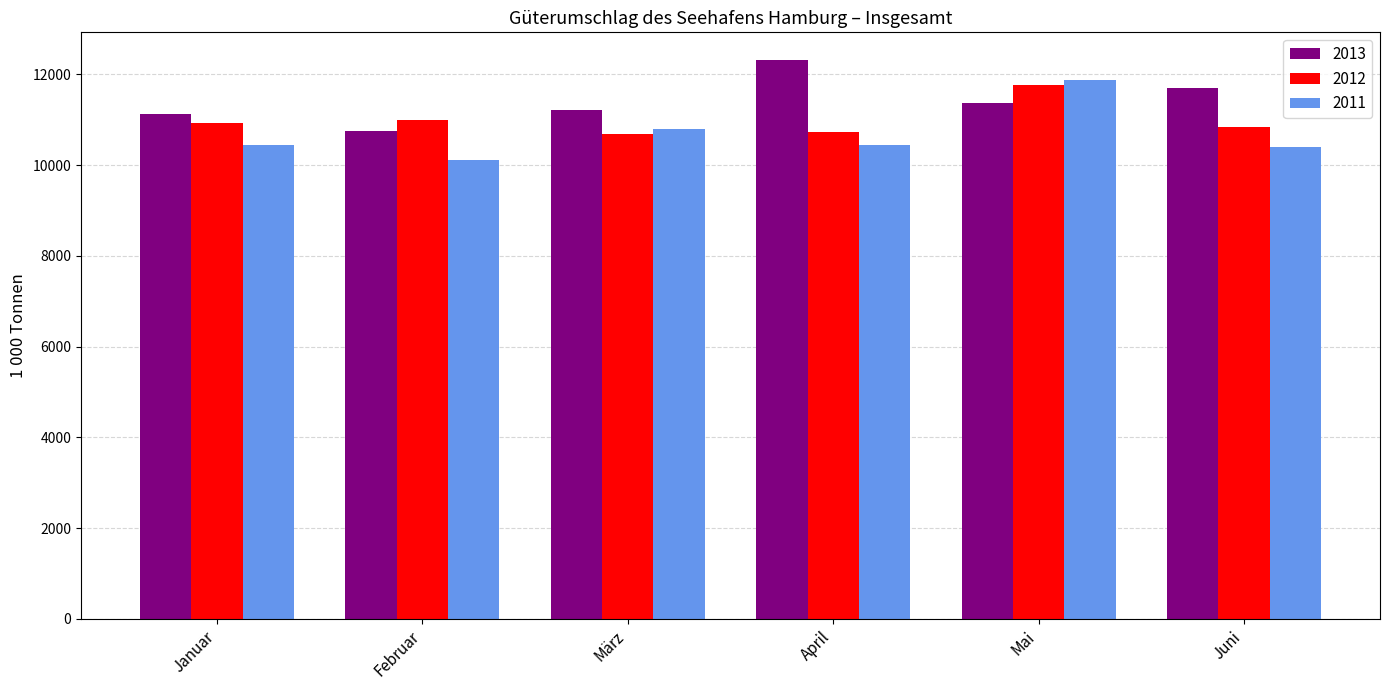

Rank the series by their average value, from highest to lowest.

2013, 2012, 2011